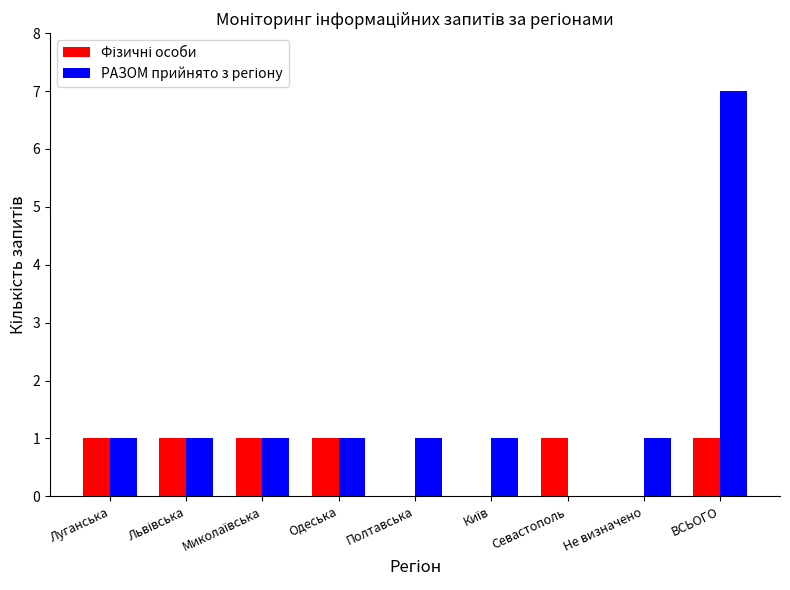

Which category has the highest value across all series?

ВСЬОГО